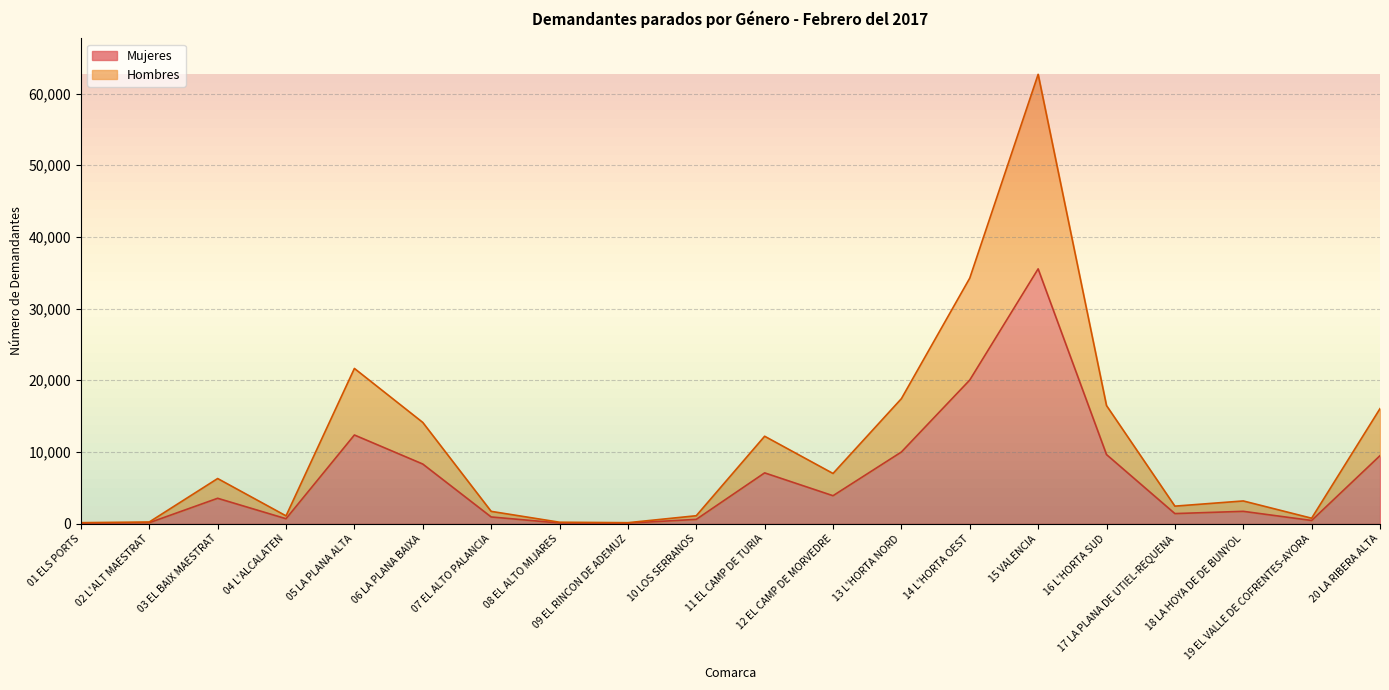

Reading right to left, what are all the values shown in this chart?

Mujeres: 9482	442	1717	1403	9635	35540	20033	9993	3896	7082	596	71	87	934	8314	12365	686	3538	128	70
Hombres: 16042	758	3166	2442	16470	62676	34253	17433	6999	12192	1105	133	198	1714	14118	21649	1085	6293	231	136